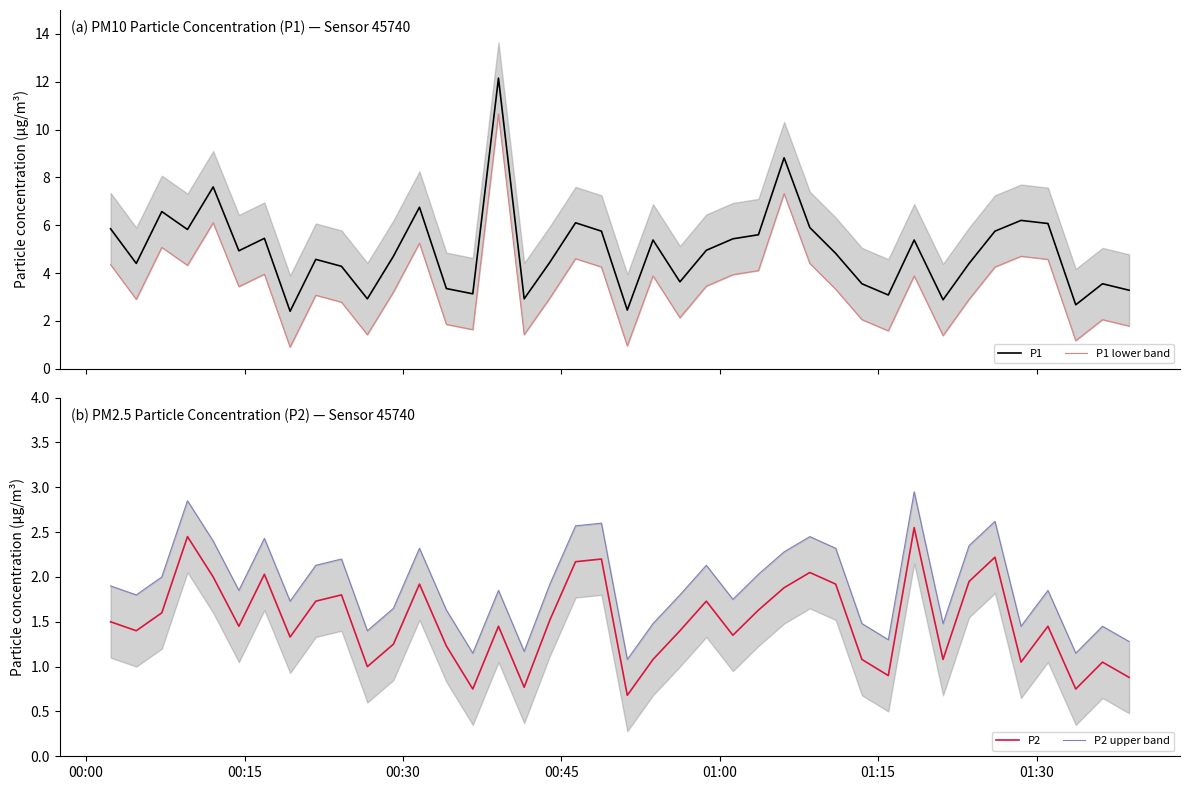

How many lines are shown in the chart?

4